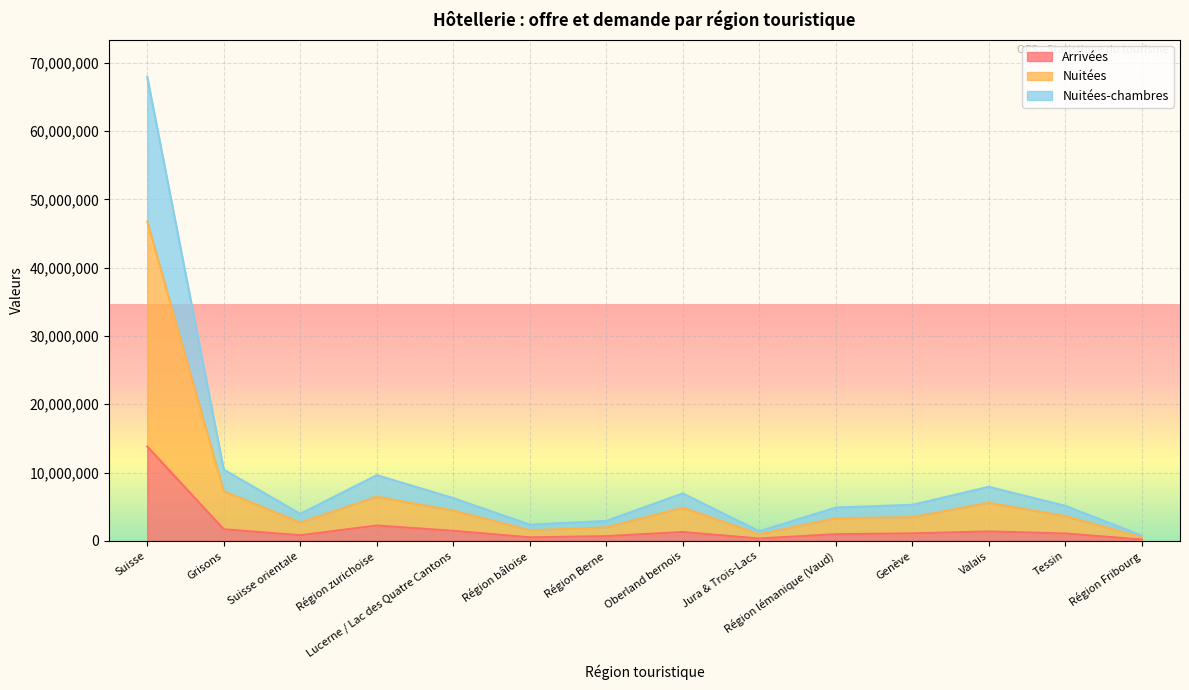

What are all the series names shown in the legend?

Arrivées, Nuitées, Nuitées-chambres